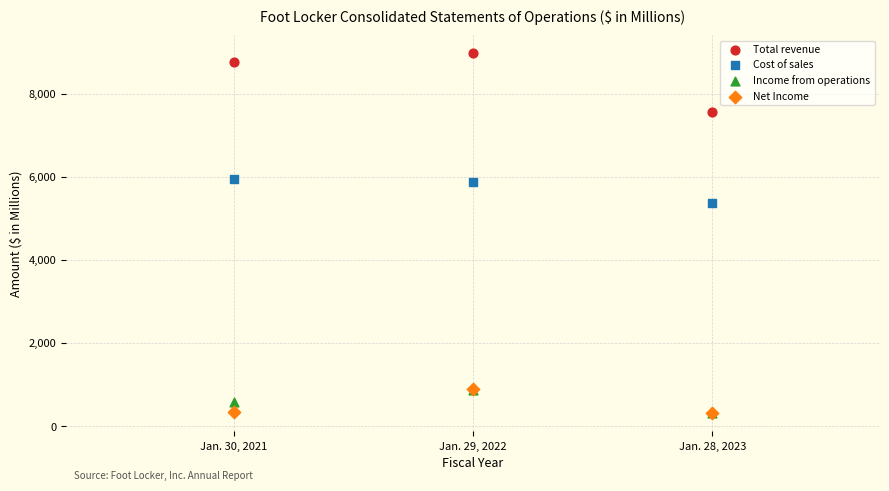

Which series has the largest Y range (max minus min)?

Total revenue